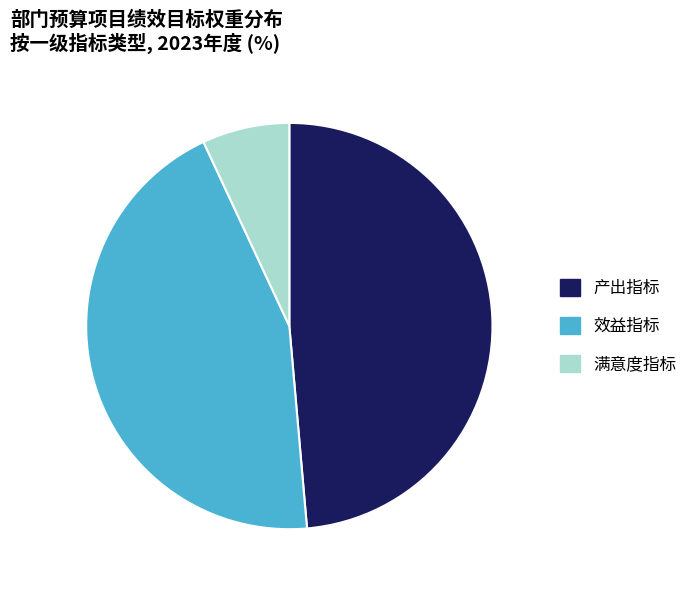

Does 产出指标 account for over 50% of the chart?

No